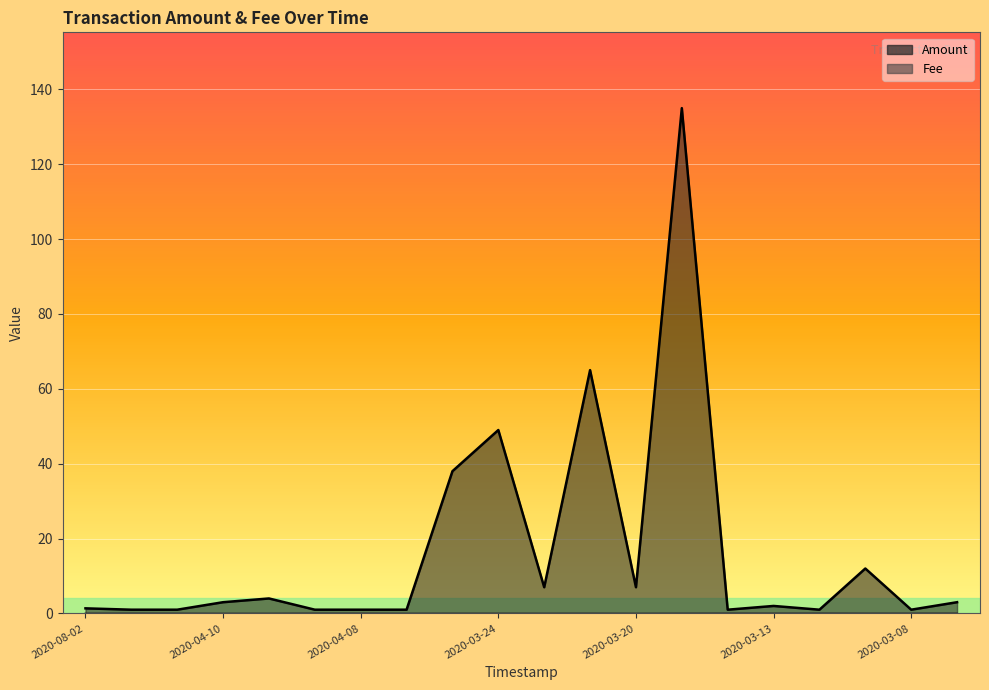

At which label does Amount reach its peak?

2020-03-18